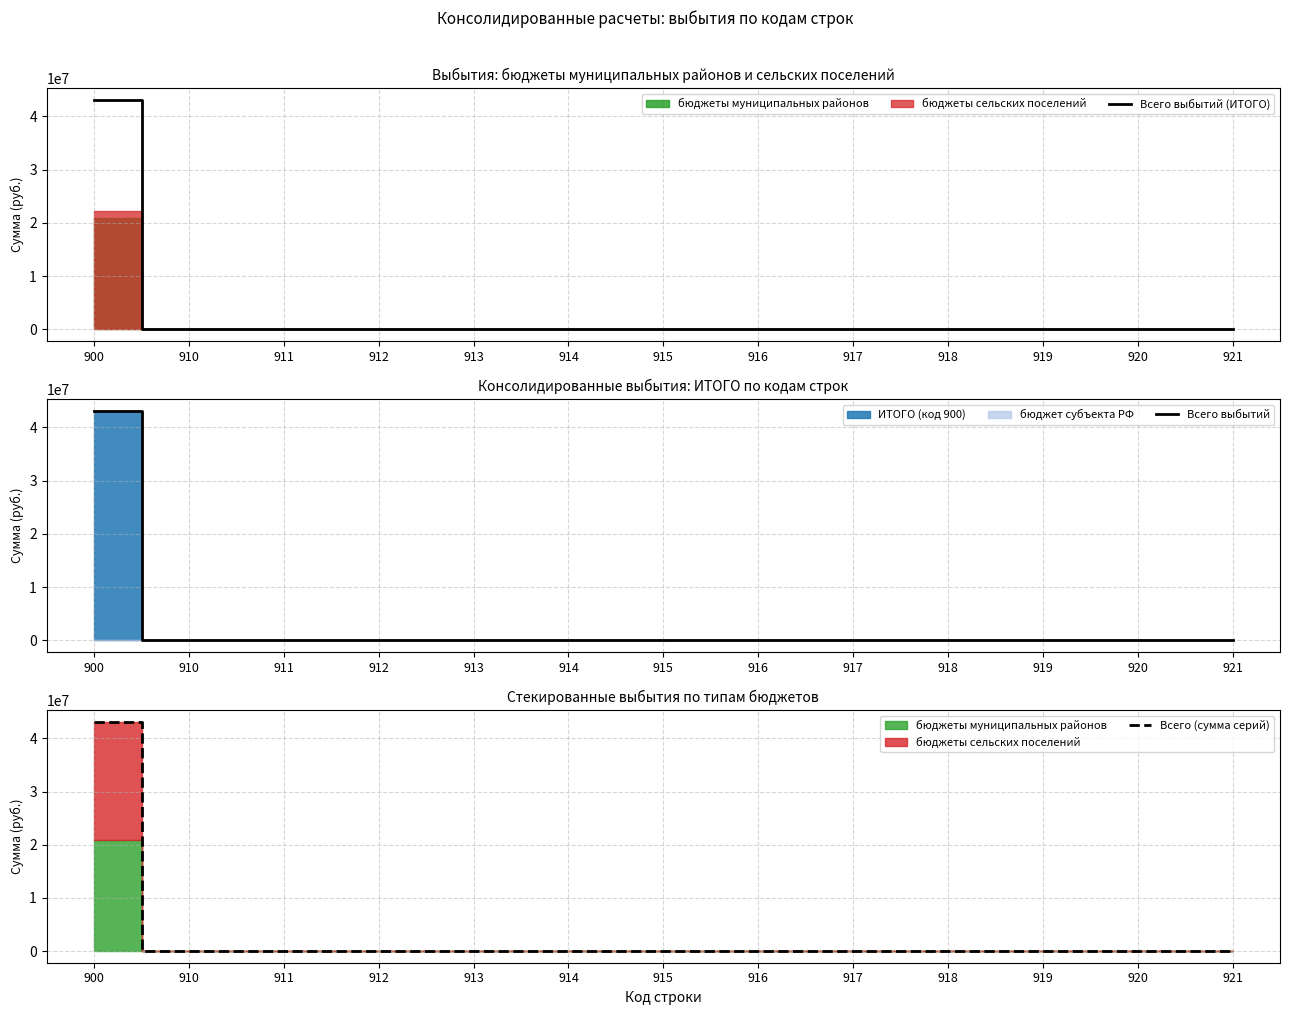

The value of Всего выбытий (ИТОГО) at 918 is -27736460.2. True or false?

False